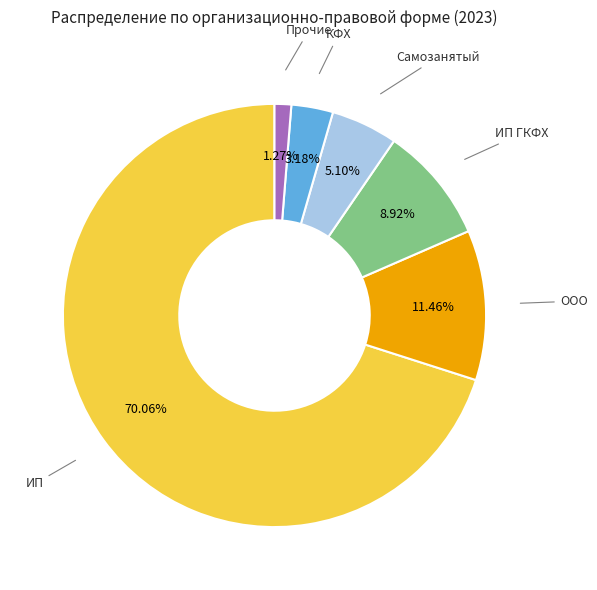

Is there a majority slice in this chart?

Yes